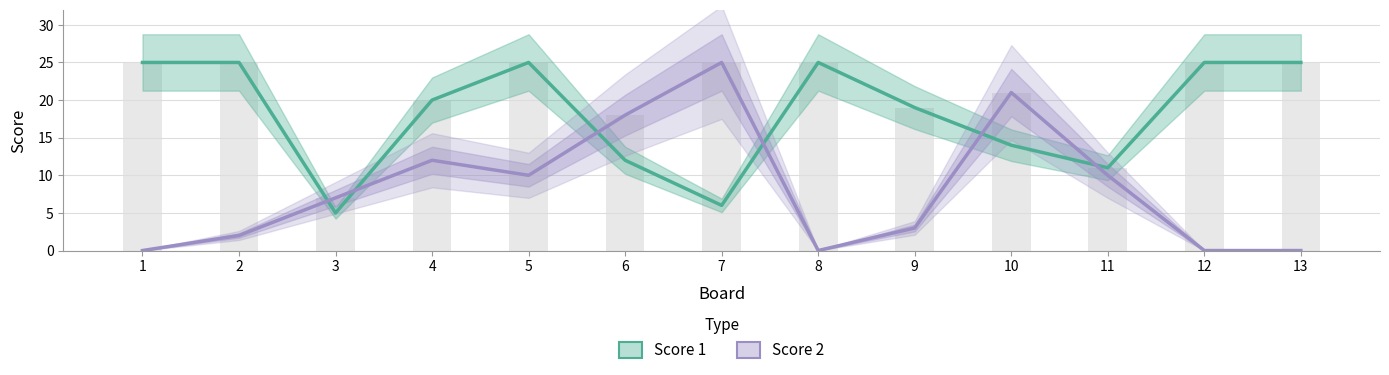

Which series has the widest spread of values?

Score 2